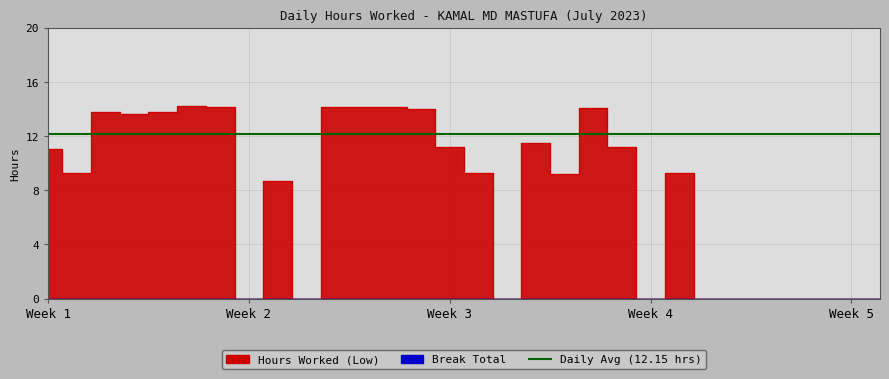

At which label does the data first exceed 9?

Week 1